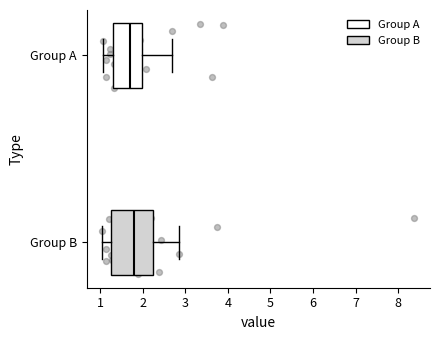

Reading bottom to top, transcribe this box plot: for each box, give where its median line is, the range the box spans, and where its two whiskers end, as read against the x-axis. The values are not printed on the chart, so give them approximately, as read against the axis.

Group B: median 1.8, box 1.3 to 2.2, whiskers 1.1 to 2.9
Group A: median 1.7, box 1.3 to 2.0, whiskers 1.1 to 2.7